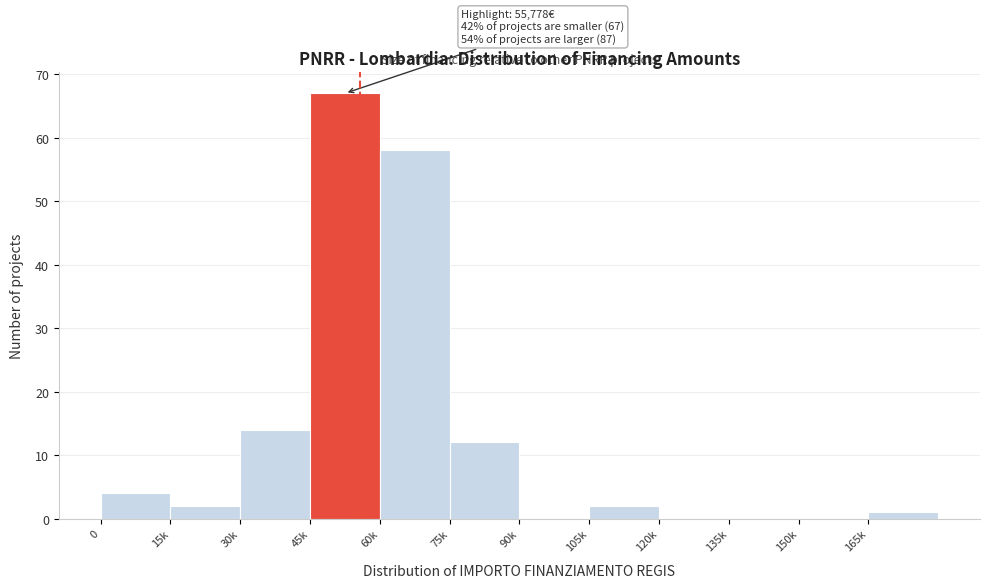

Reading left to right, list all the values displayed in this chart.

0=4	15k=2	30k=14	45k=67	60k=58	75k=12	90k=0	105k=2	120k=0	135k=0	150k=0	165k=1